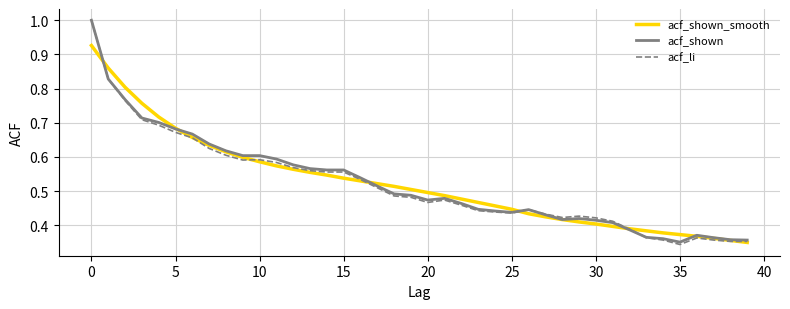

Which series has the largest range (max minus min)?

acf_li